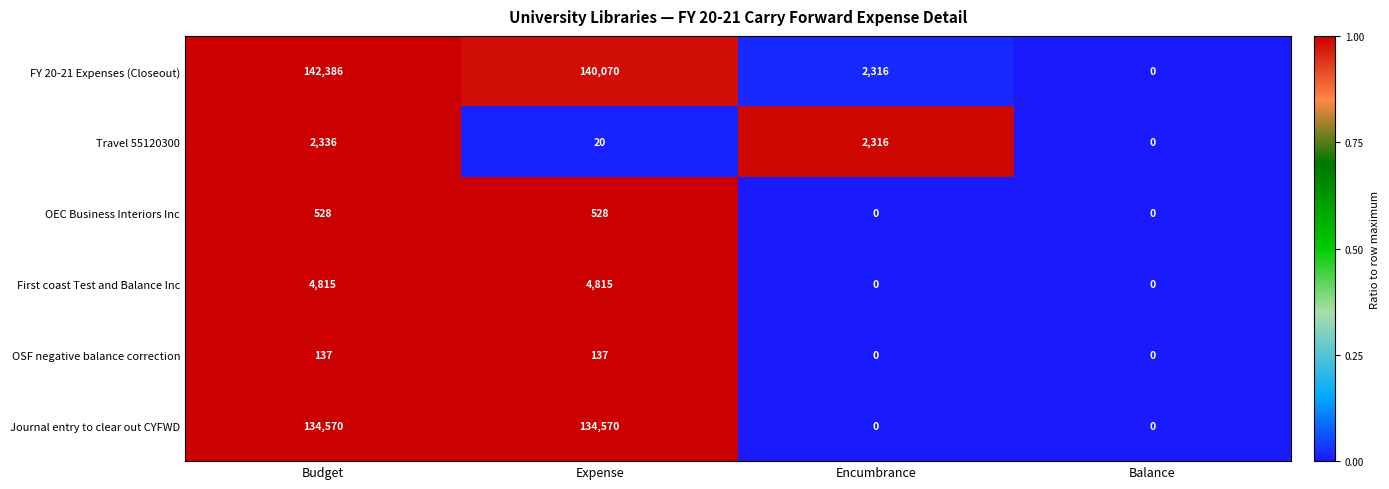

The Journal entry to clear out CYFWD series shows 0 at Encumbrance. True or false?

True